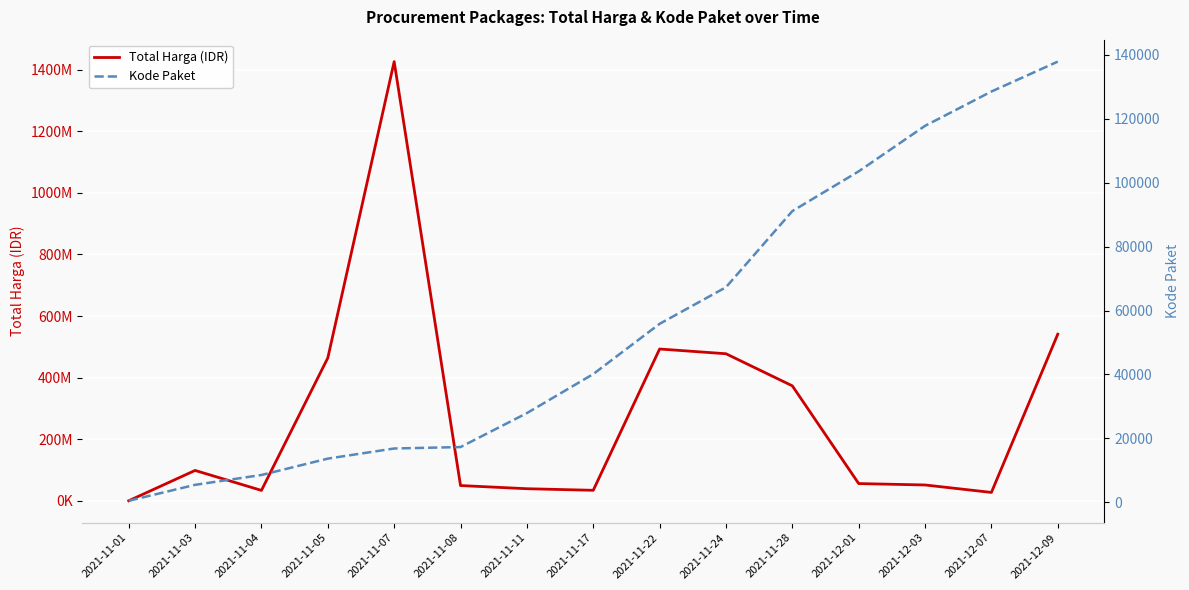

What is the difference between the second highest and second lowest values in the Kode Paket series?

123067